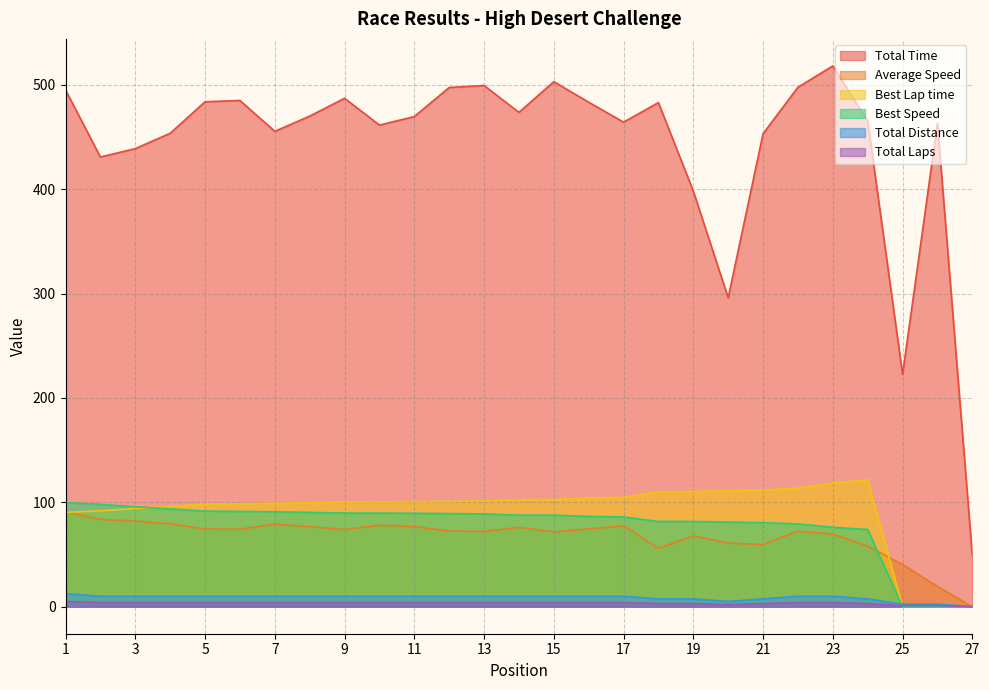

Reading left to right, what are all the values shown in this chart?

Total Time: 495.0	430.8	438.8	453.5	483.7	485.0	455.4	469.9	487.0	461.4	469.5	497.4	499.3	473.5	502.9	483.3	464.2	482.9	398.1	295.9	453.1	497.6	518.0	465.2	222.6	463.0	48.9
Average Speed: 90.9	83.6	82.0	79.4	74.4	74.2	79.1	76.6	73.9	78.0	76.7	72.4	72.1	76.0	71.6	74.5	77.6	55.9	67.8	60.8	59.6	72.3	69.5	58.0	40.4	19.4	0.0
Best Lap time: 90.3	91.8	94.1	96.1	98.3	98.6	99.0	99.6	100.4	100.4	100.6	100.9	101.3	102.6	102.7	104.0	104.7	110.2	110.2	111.0	111.8	113.5	118.3	121.7	0.0	0.0	0.0
Best Speed: 99.6	98.0	95.7	93.7	91.6	91.3	90.9	90.4	89.7	89.7	89.5	89.2	88.9	87.7	87.6	86.5	85.9	81.7	81.6	81.0	80.5	79.3	76.1	73.9	0.0	0.0	0.0
Total Distance: 5.0	4.0	4.0	4.0	4.0	4.0	4.0	4.0	4.0	4.0	4.0	4.0	4.0	4.0	4.0	4.0	4.0	3.0	3.0	2.0	3.0	4.0	4.0	3.0	1.0	1.0	0.0
Total Laps: 12.5	10.0	10.0	10.0	10.0	10.0	10.0	10.0	10.0	10.0	10.0	10.0	10.0	10.0	10.0	10.0	10.0	7.5	7.5	5.0	7.5	10.0	10.0	7.5	2.5	2.5	0.0